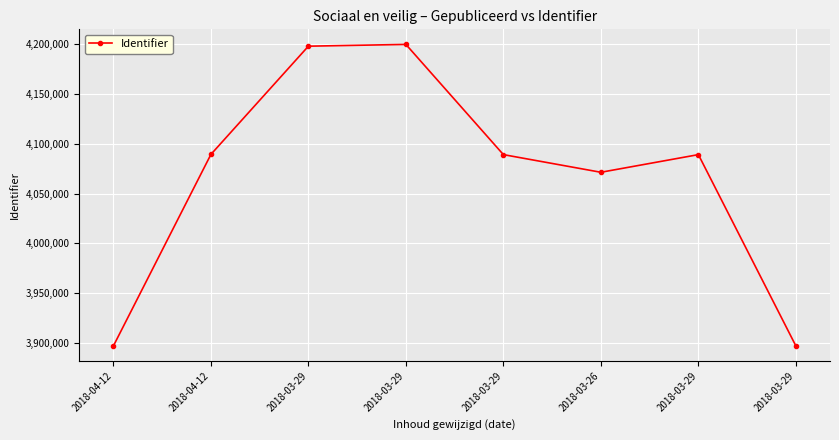

Does the chart have visible grid lines?

Yes